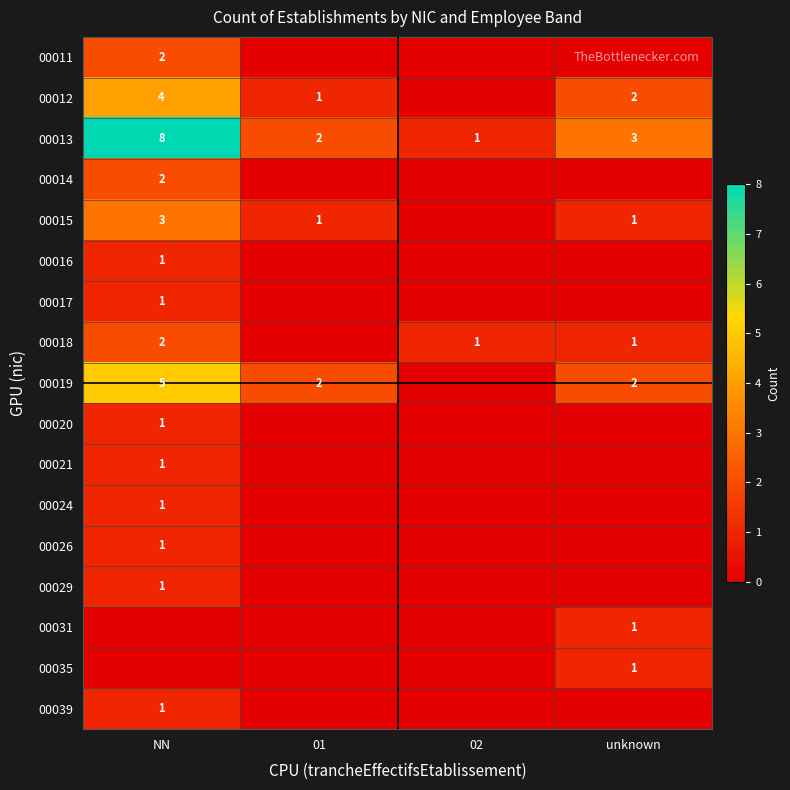

What is the difference between the maximum and minimum values in the 00013 series?

7